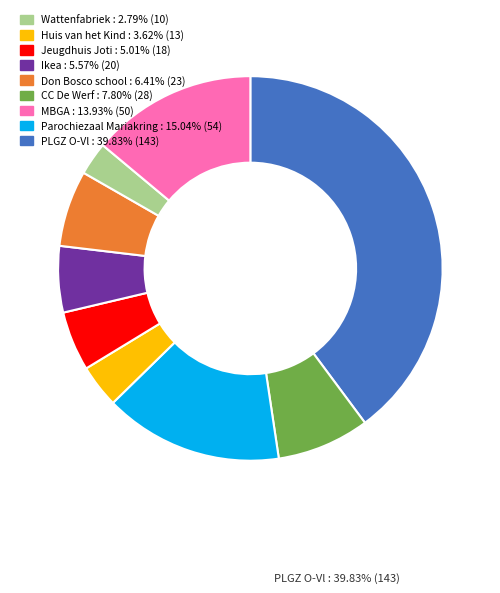

Is there a majority slice in this chart?

No